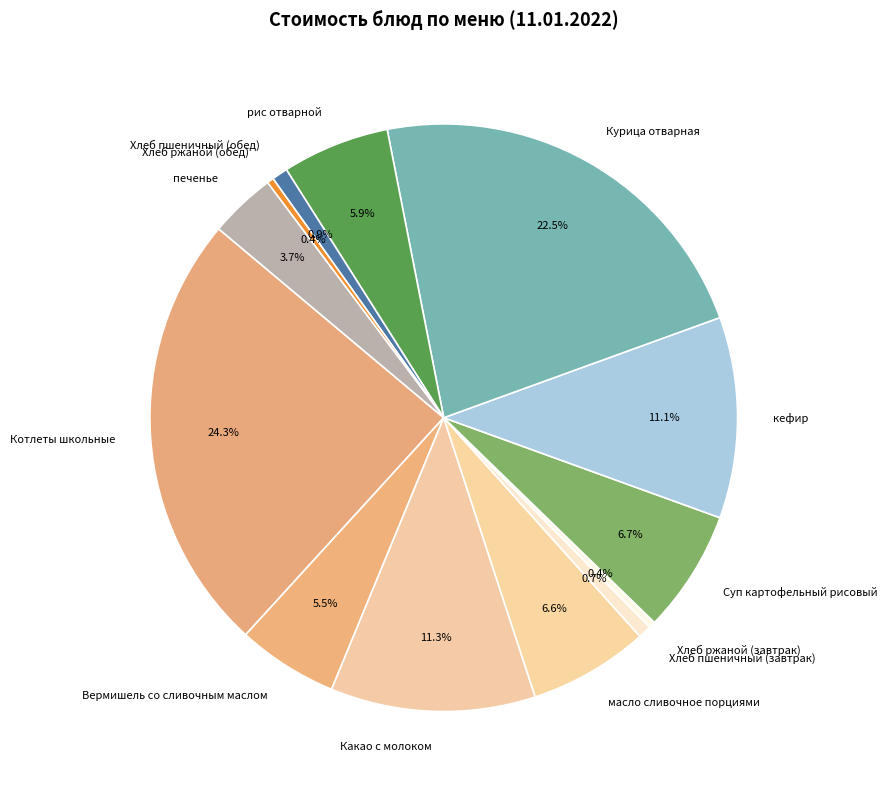

To the nearest percent, what portion does Котлеты школьные represent?

24%